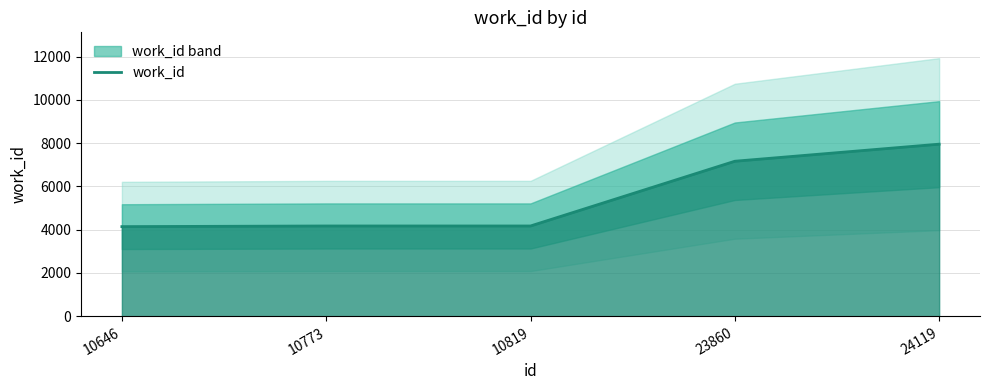

What is the value of the 3rd point from the left?

4171